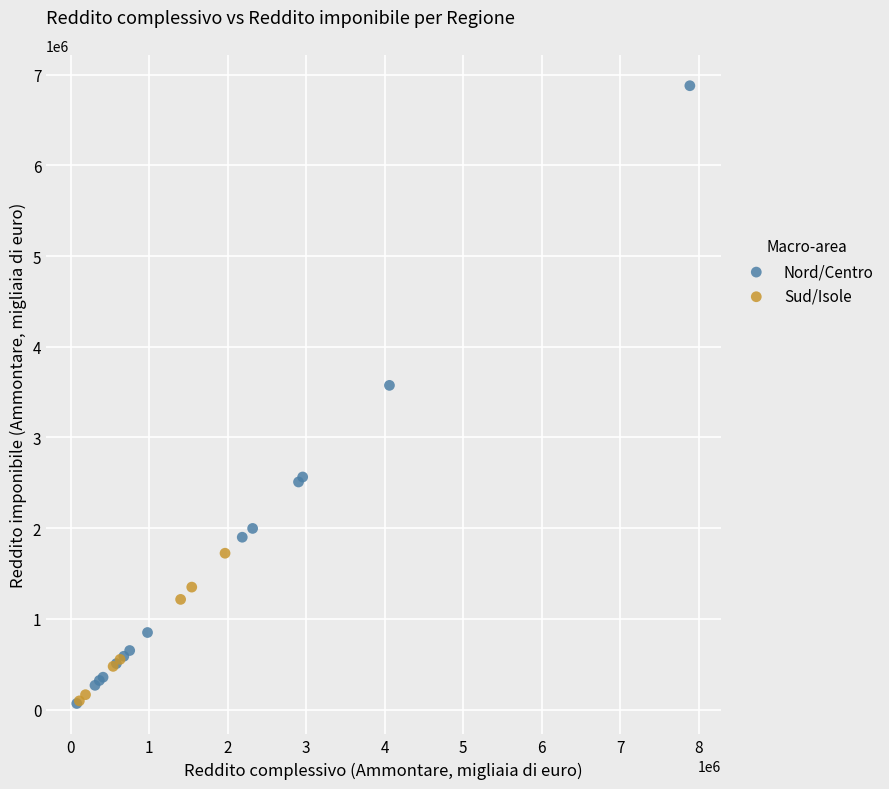

Which series has the widest spread of Y values?

Nord/Centro